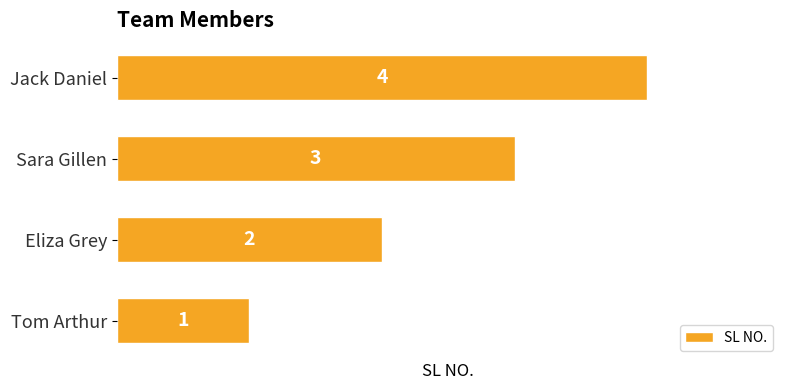

List the labels in order of value, largest first.

Jack Daniel, Sara Gillen, Eliza Grey, Tom Arthur